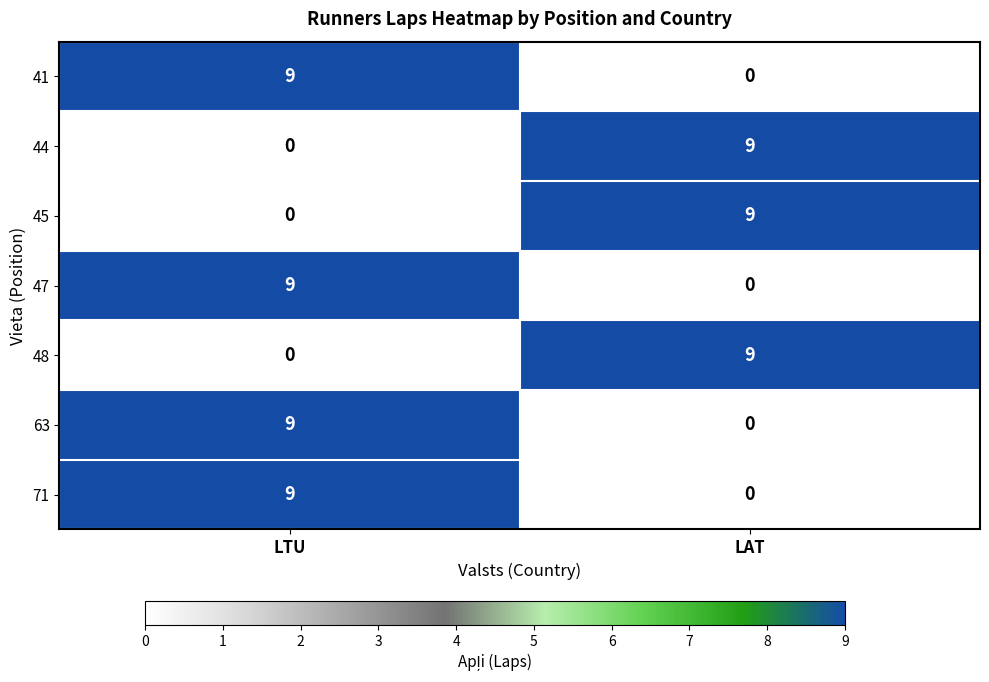

What is the greatest value displayed?

9